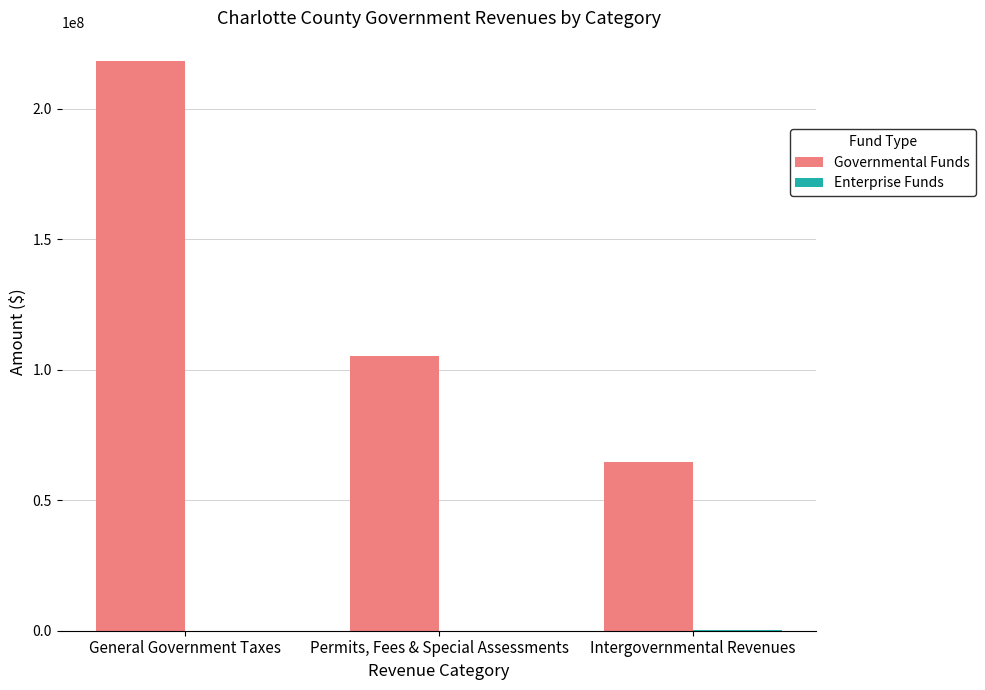

At which category does the chart reach its peak across all series?

General Government Taxes